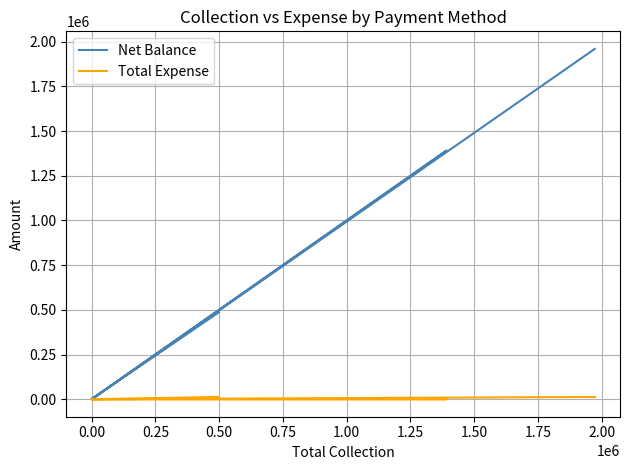

Which has a higher value, 0.25 or 0.00?

0.25